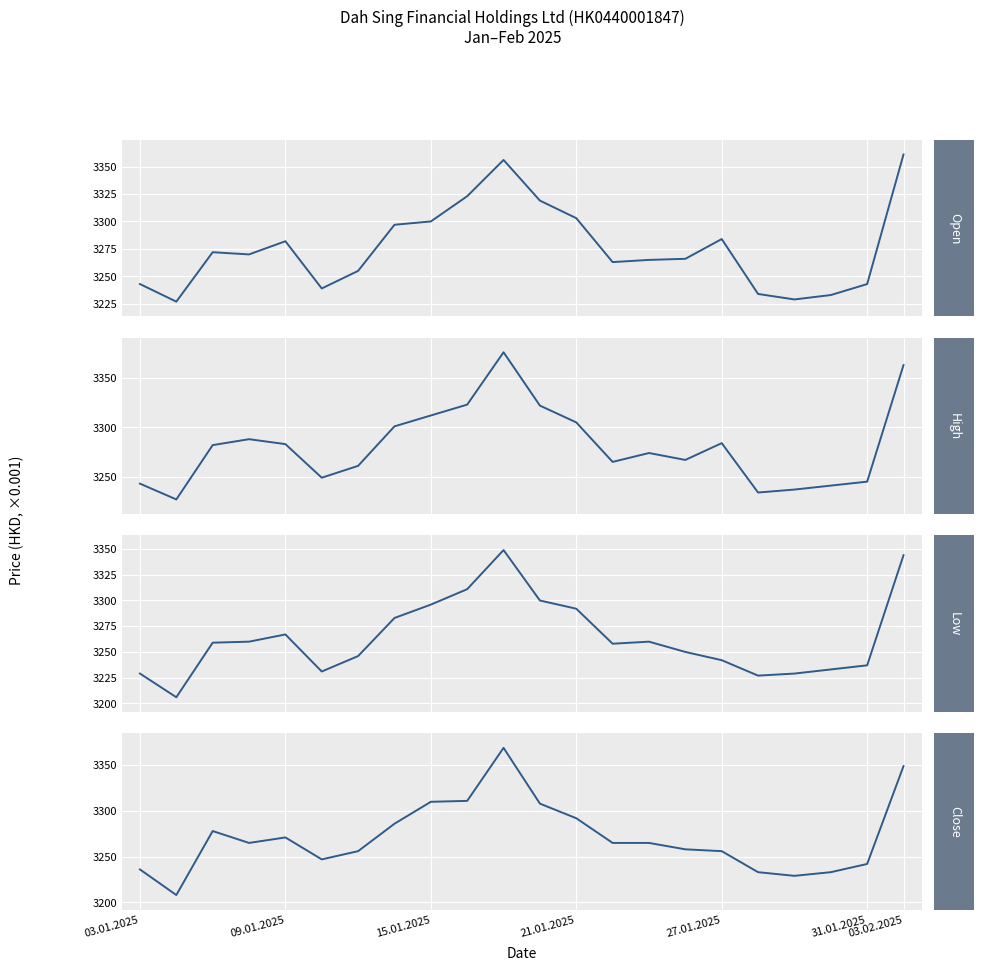

Which series has the largest total across all categories?

High